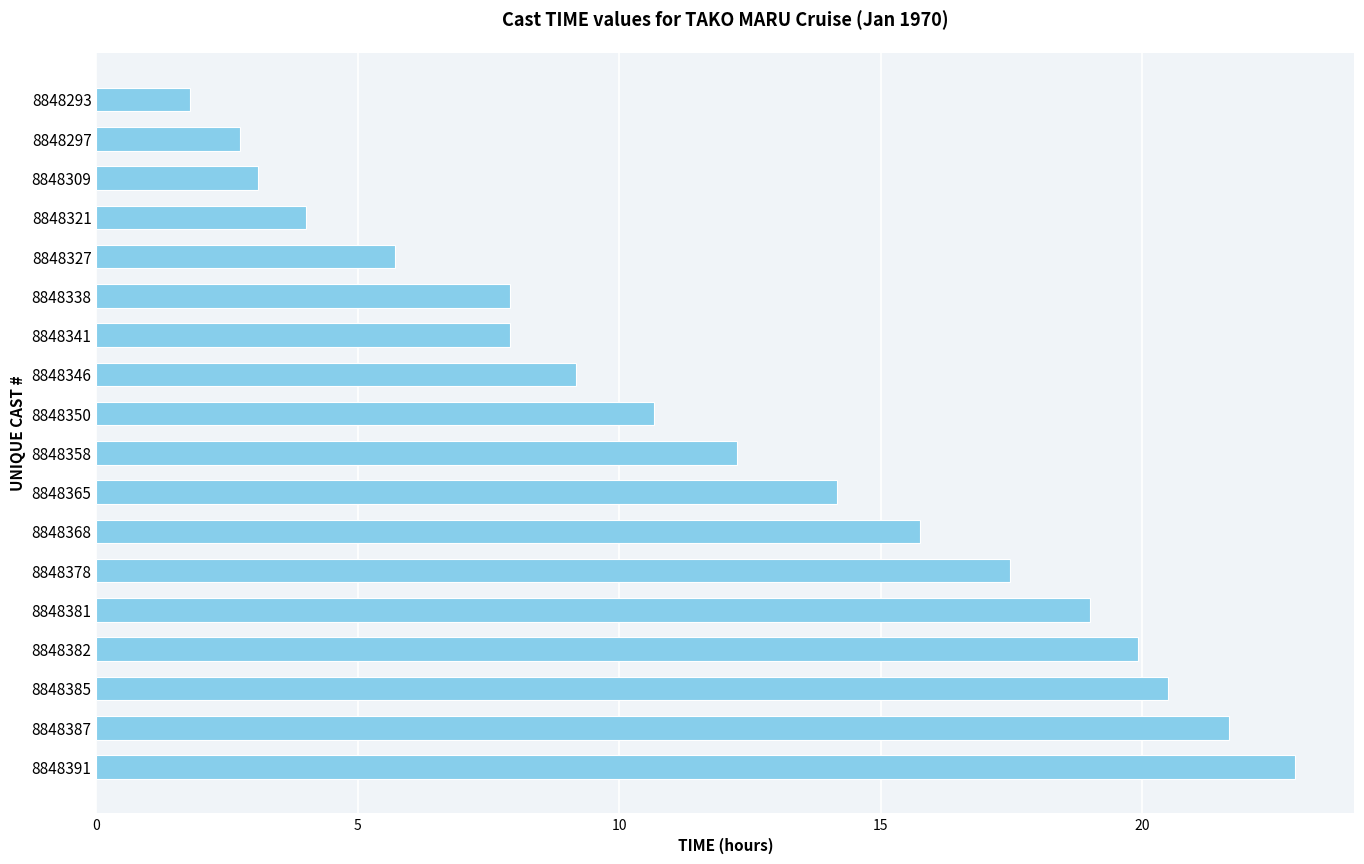

What is the average value?

12.0